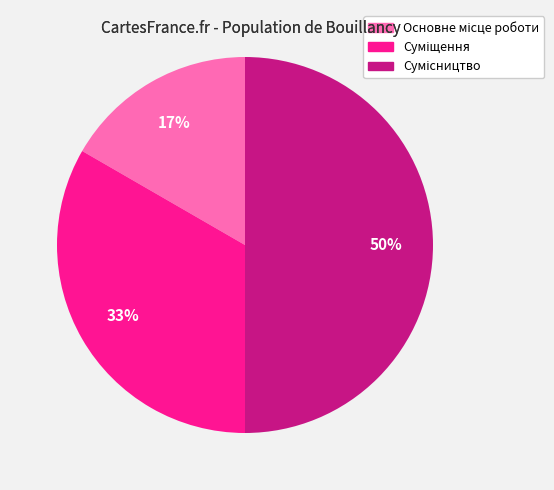

To the nearest percent, what is the difference between the largest and smallest slice percentages?

33%